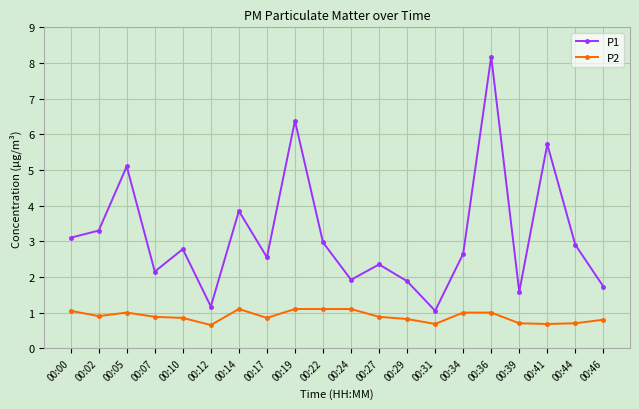

How many series are shown in this chart?

2